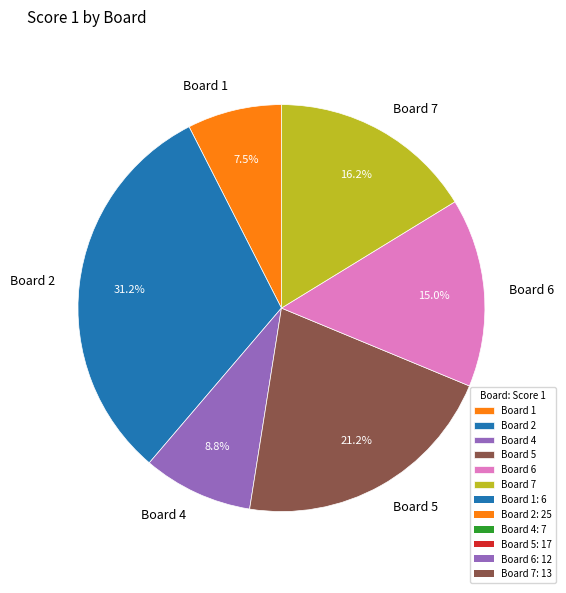

Which slice is the smallest?

Board 1